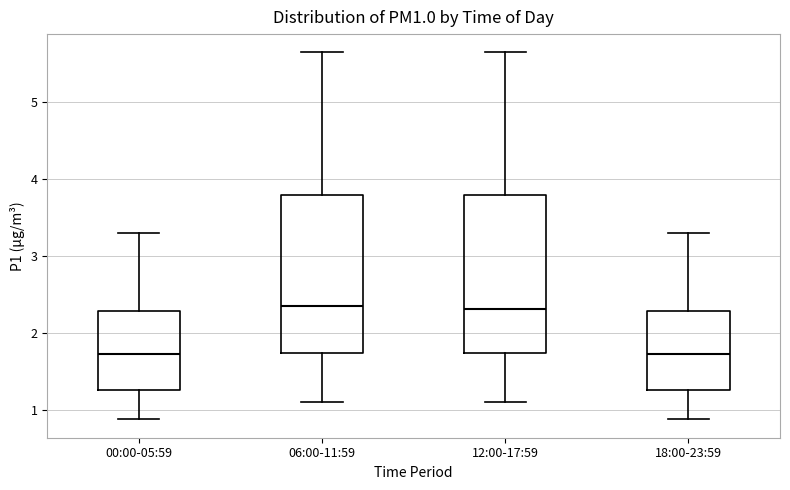

Where does the median line of the box for 18:00-23:59 sit on the y-axis? The values are not printed on the chart, so give them approximately, as read against the axis.

1.7